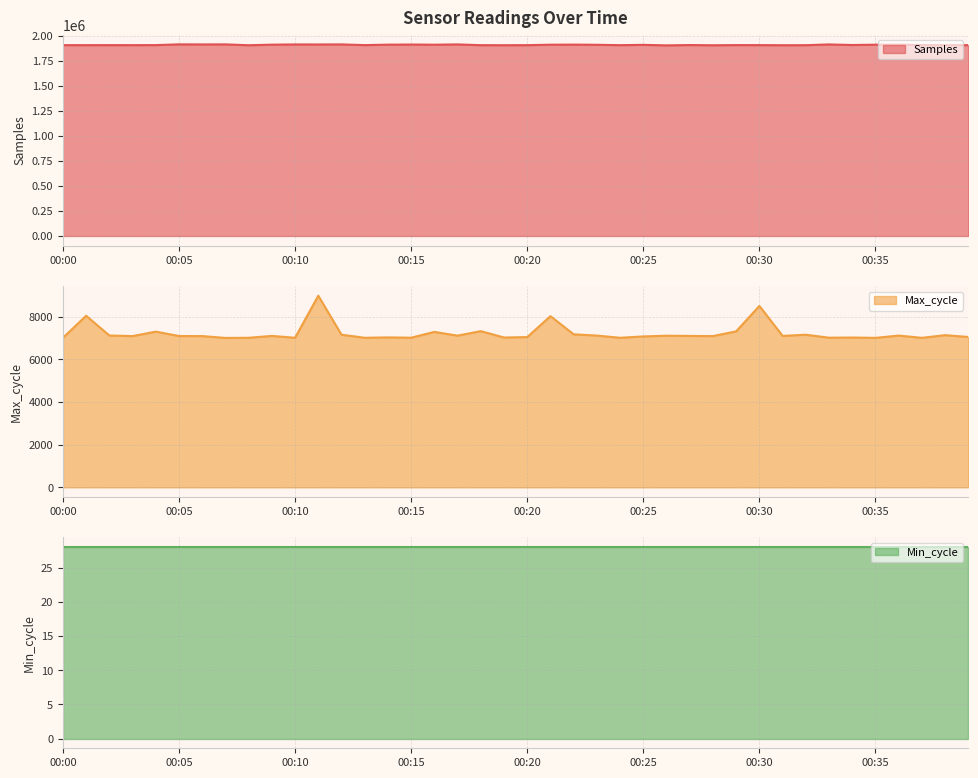

What is the value of the Max_cycle point at the 35th from the left?

7025